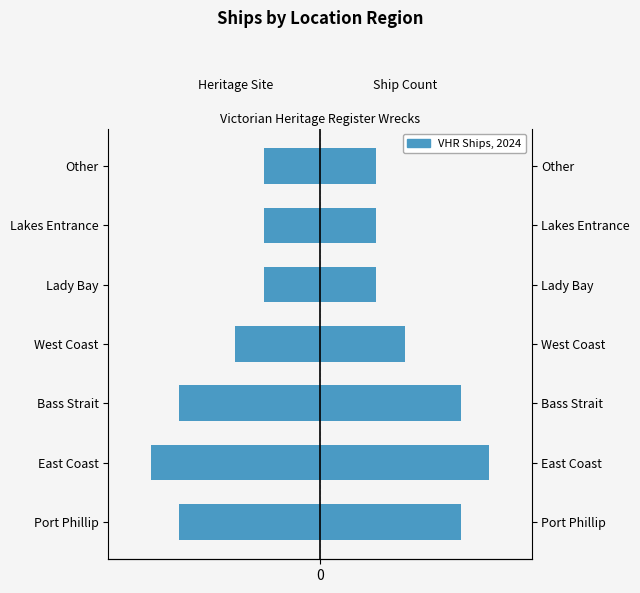

Which series has the largest total across all categories?

Ships (Right)